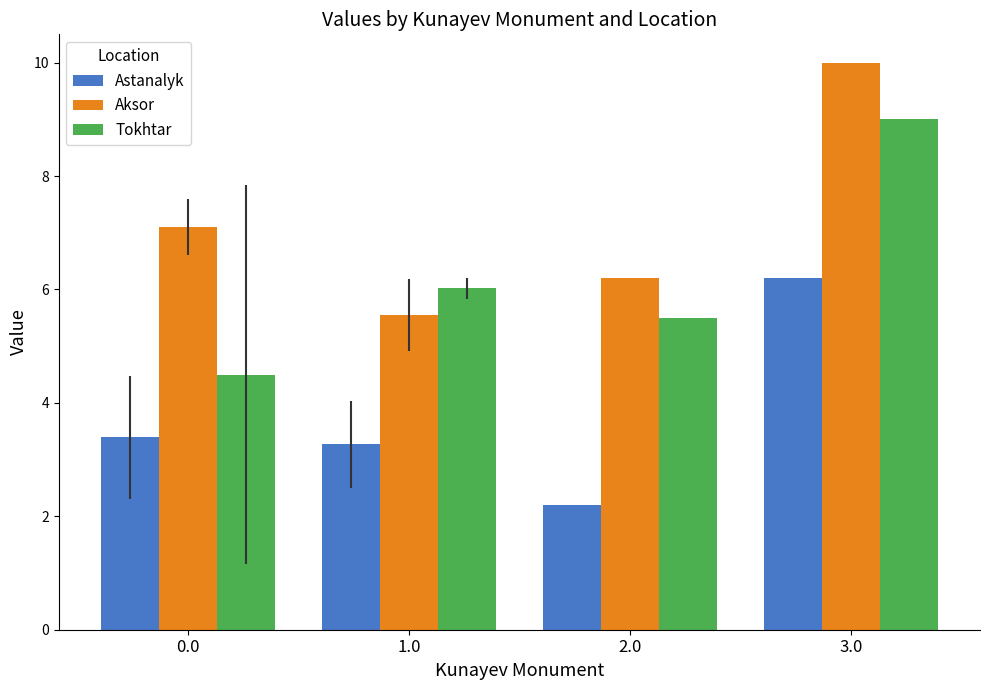

What is the label of the 4th bar from the left?

3.0